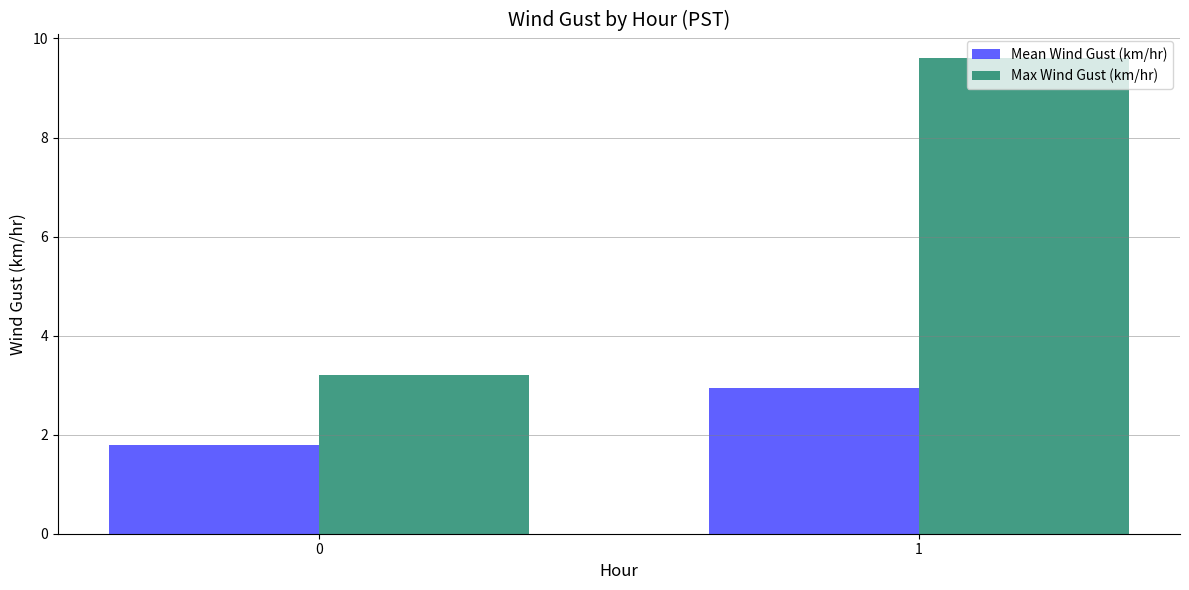

How many data points in Max Wind Gust (km/hr) are less than 9?

1